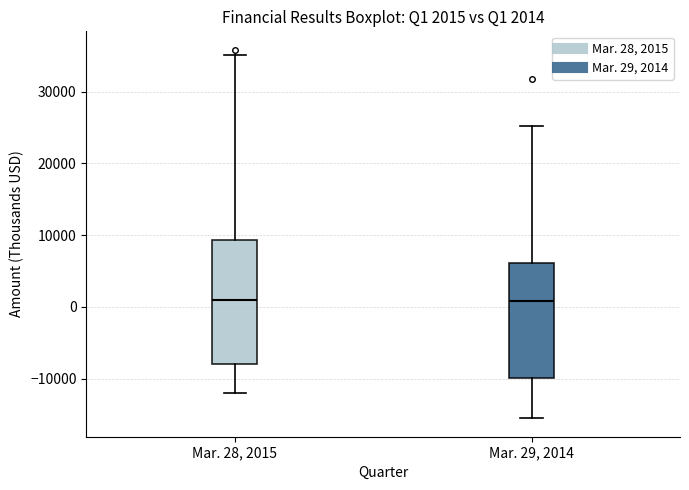

Comparing the boxes themselves (not the whiskers), which one is the tallest?

Mar. 28, 2015